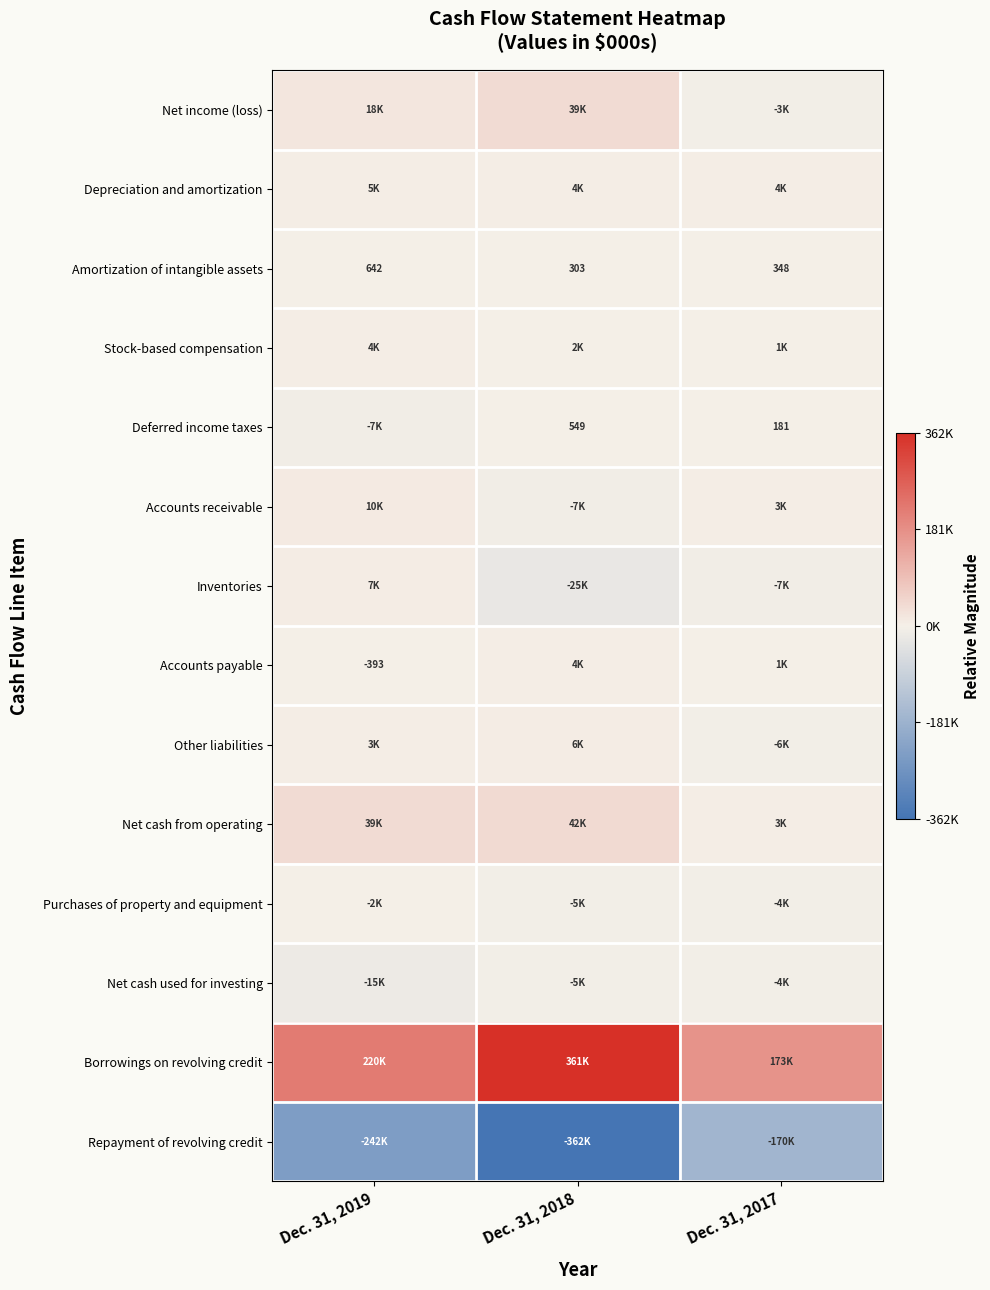

How many negative values does the Deferred income taxes series have?

1